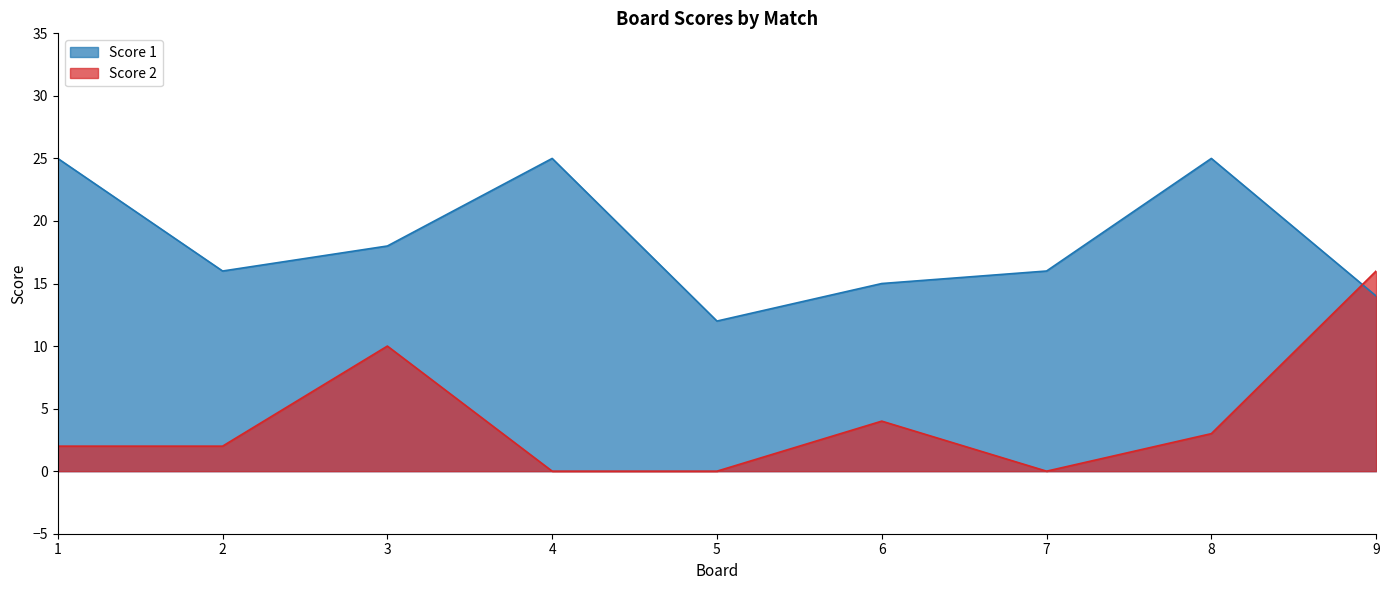

The Score 2 series shows 3 at 8. True or false?

True